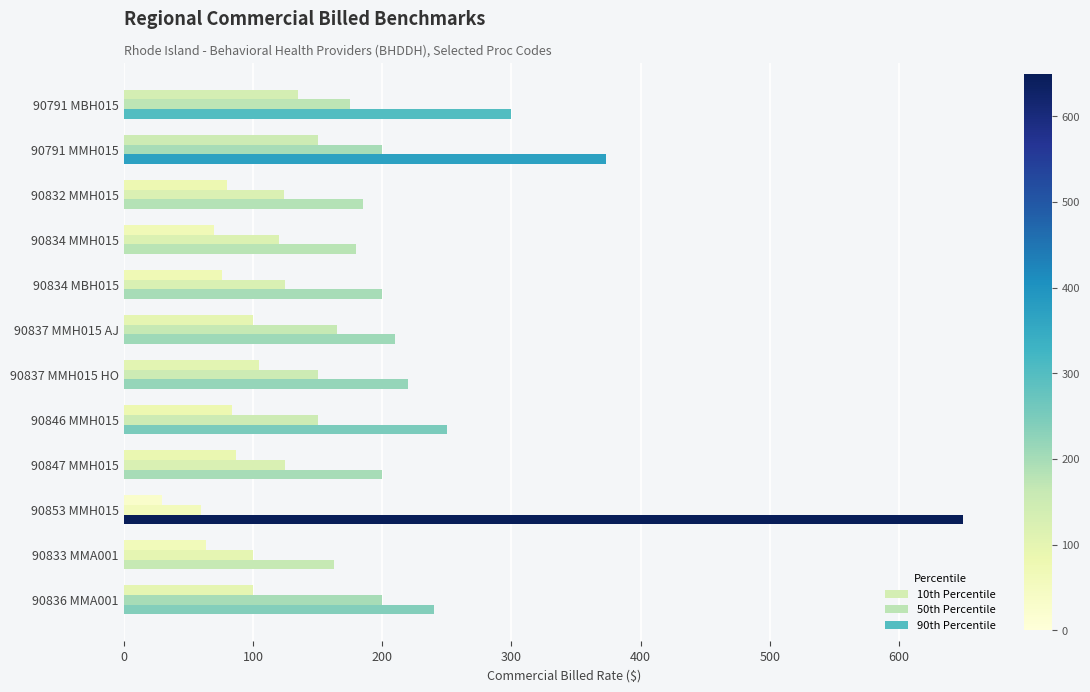

How many series are shown in this chart?

3